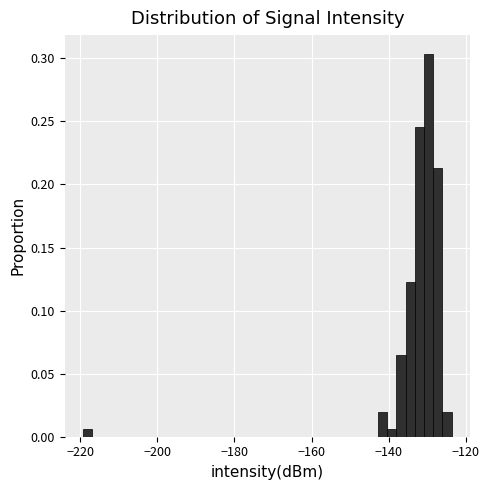

Around what value on the x-axis is the tallest bar? Give the approximate position of its centre, as read against the axis.

-130